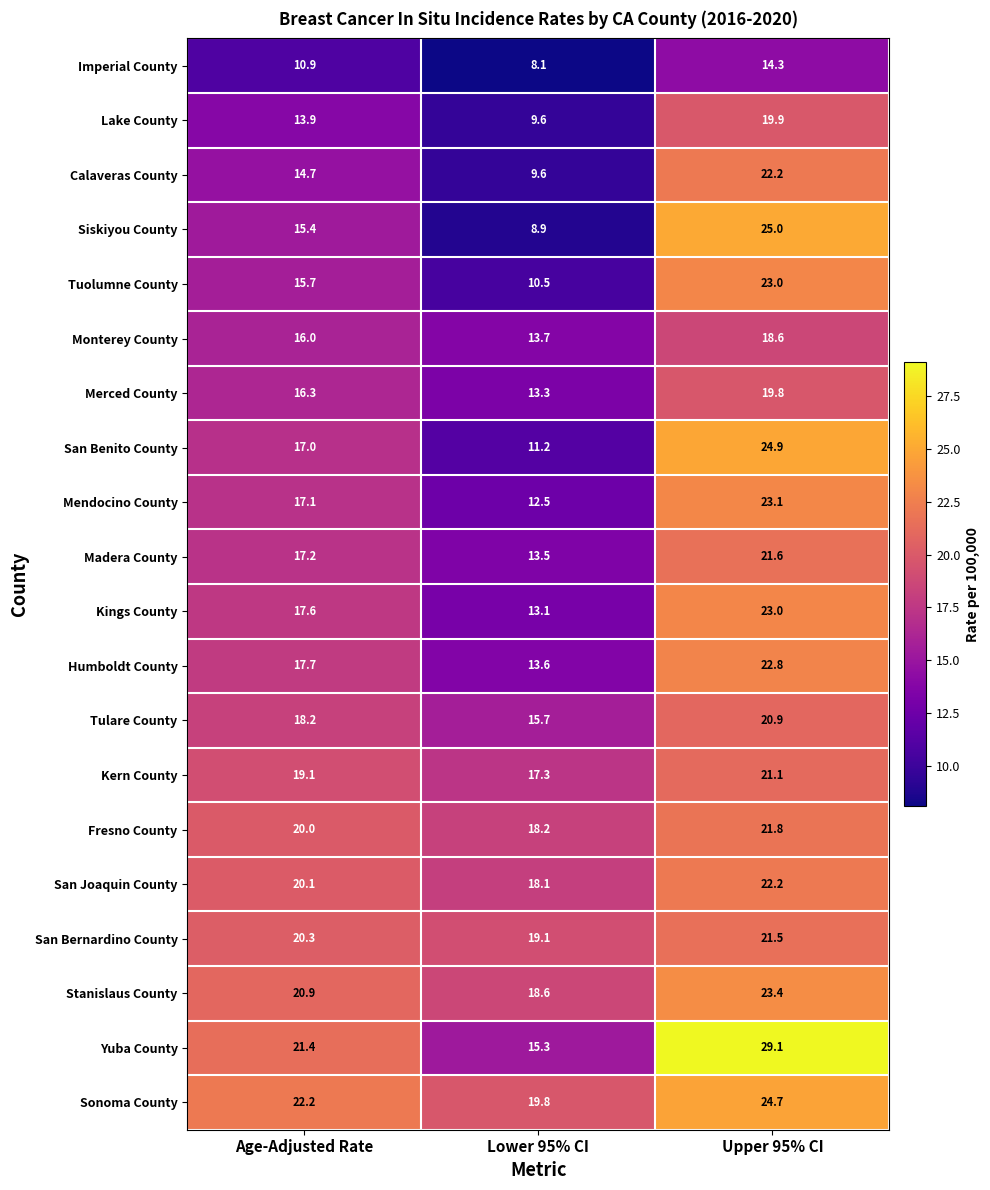

What is the sum of all San Joaquin County values?

60.4